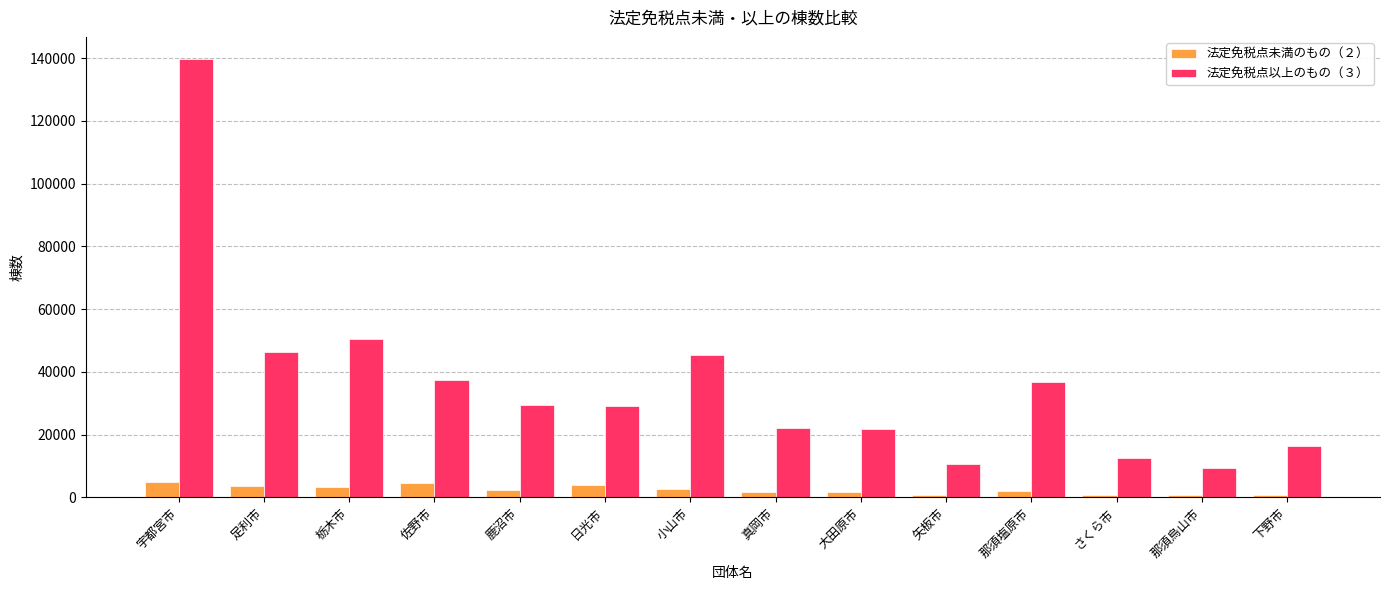

What is the sum of all 法定免税点未満のもの（２） values?

33461